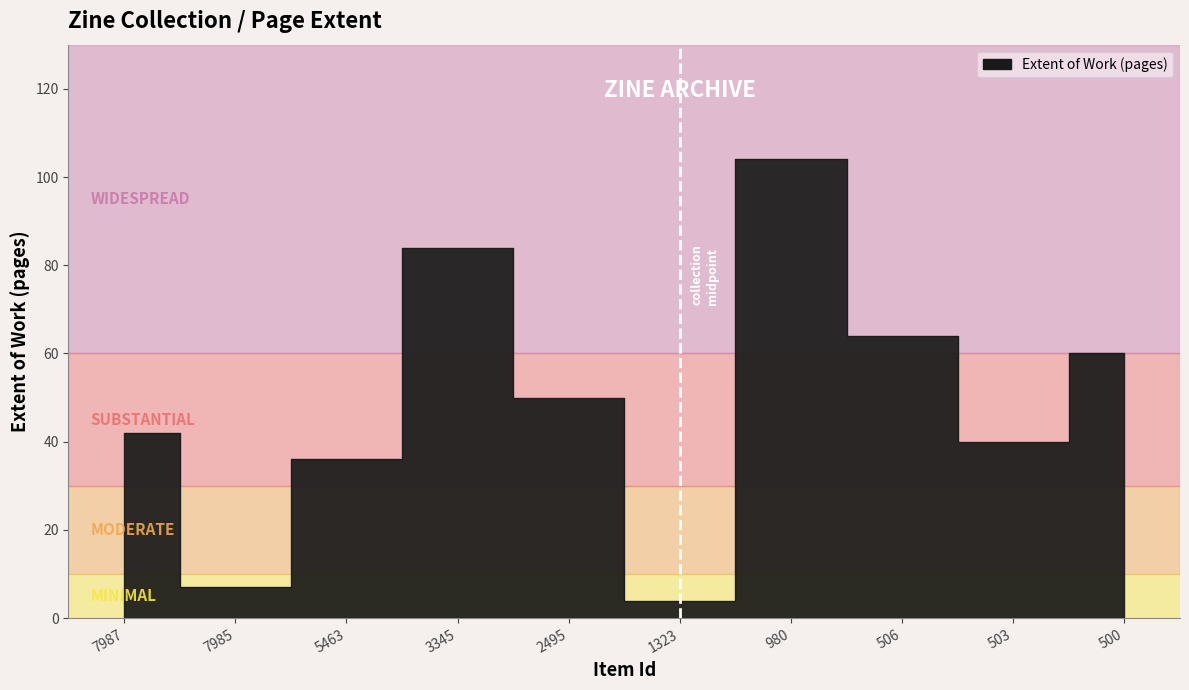

What is the difference between the values at 2495 and 7985?

43